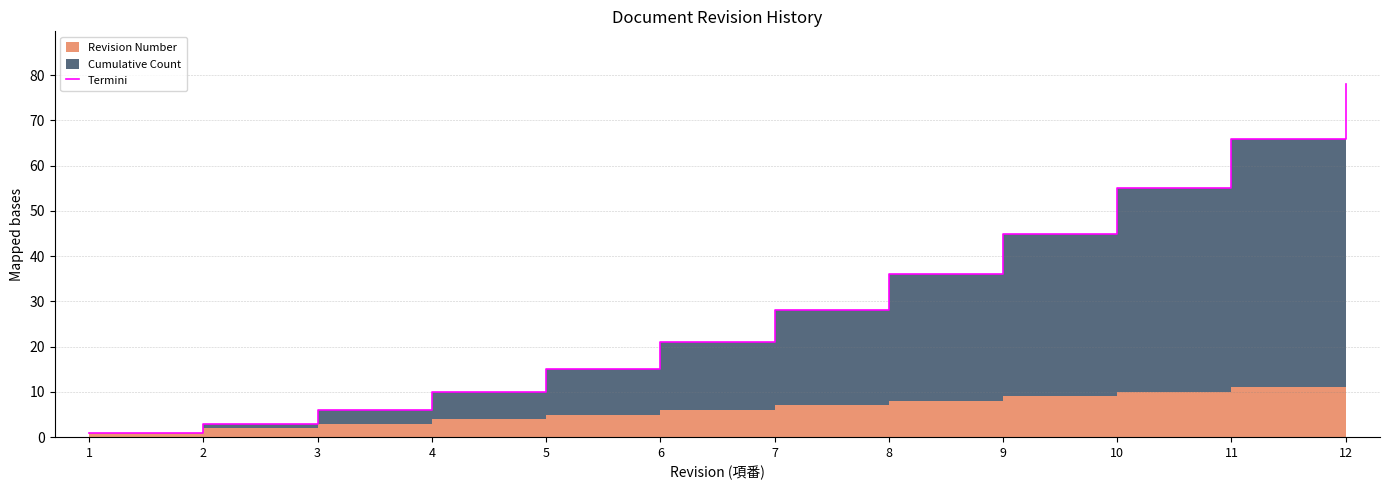

What is the difference between the maximum and minimum values?

77